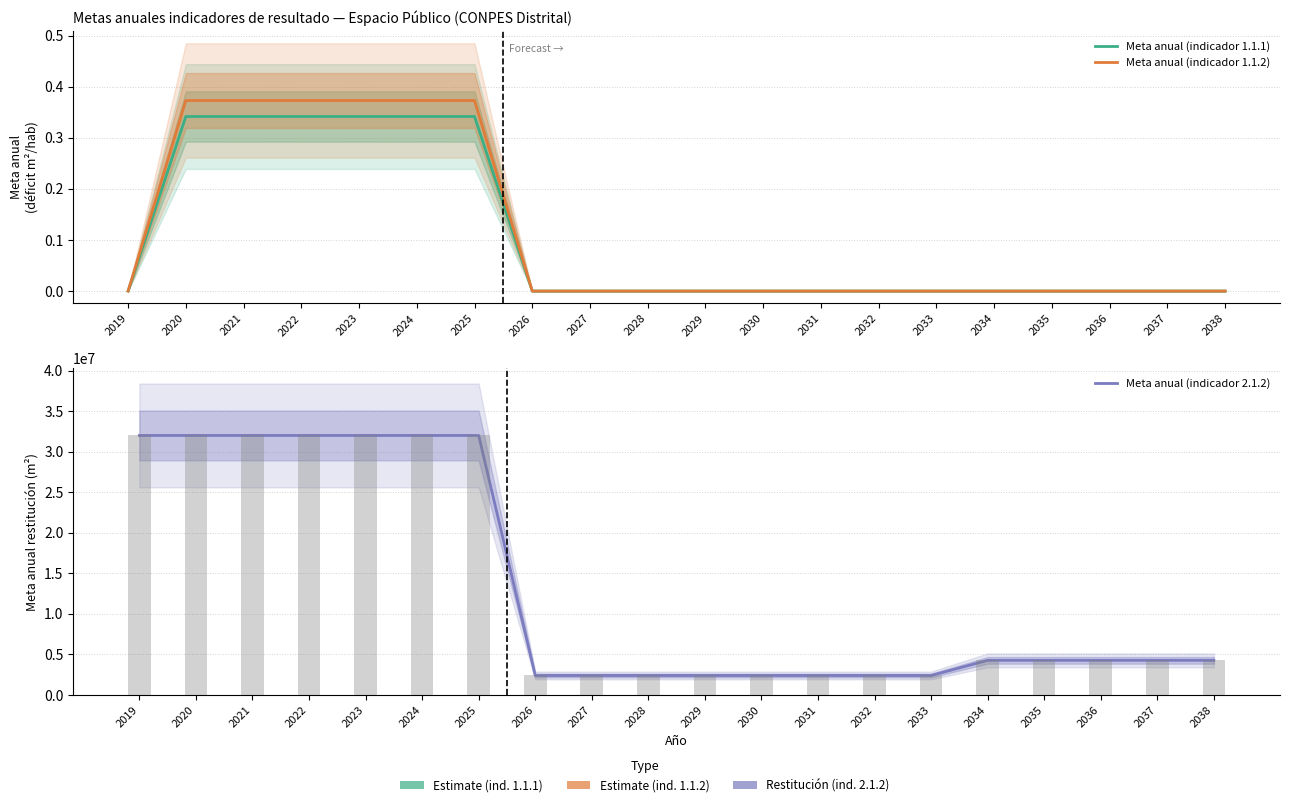

What is the total value across all series at 2023?

32010792.9